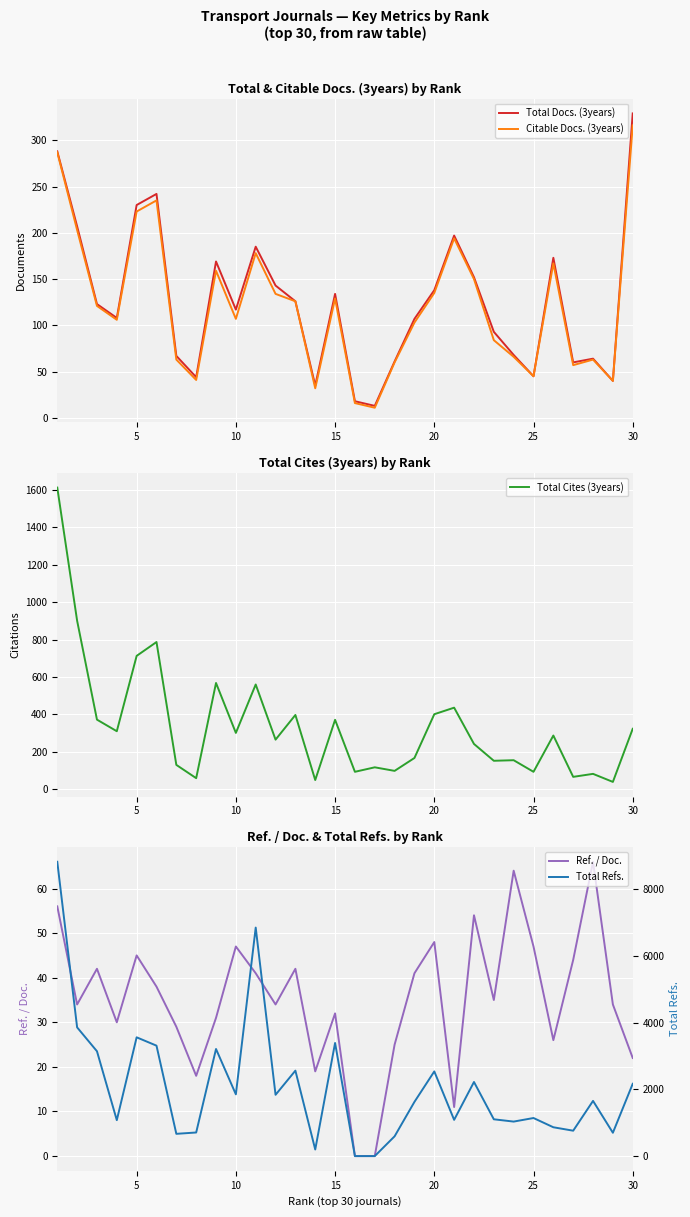

What is the maximum value for Total Docs. (3years)?

329